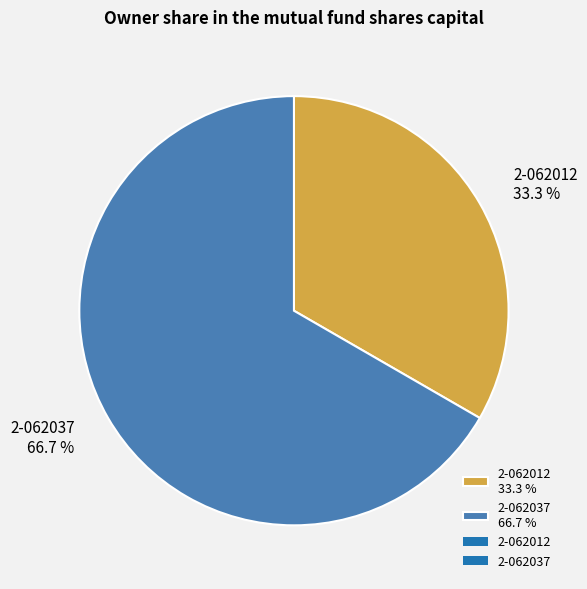

Does 2-062012 account for over 50% of the chart?

No